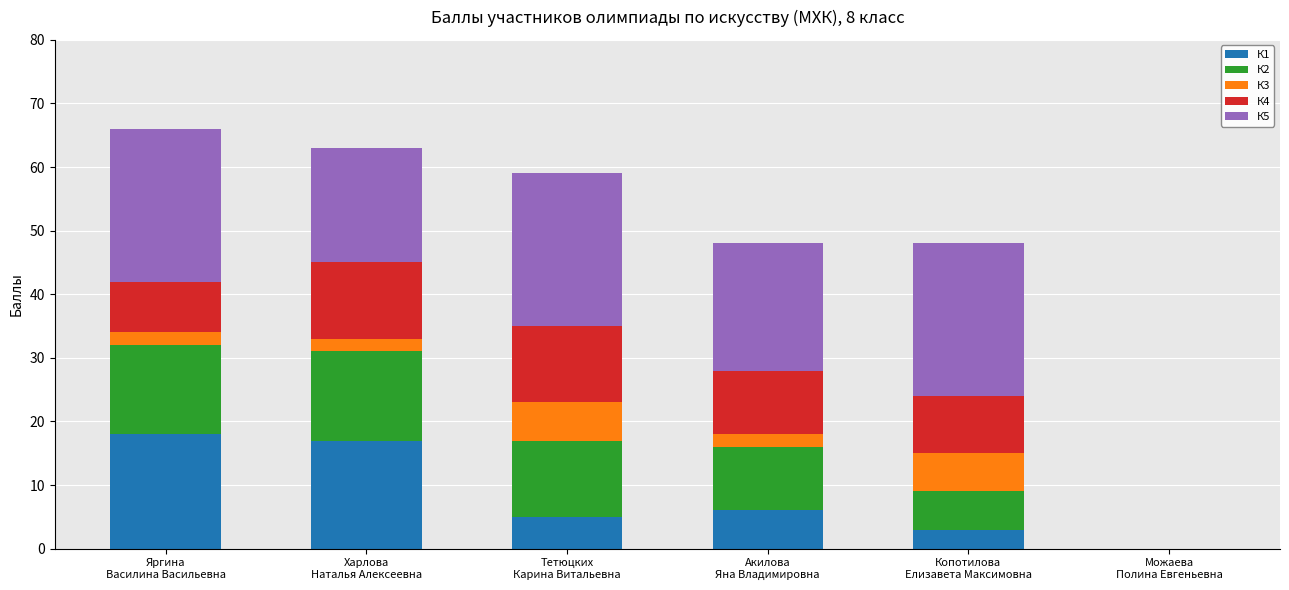

What is the maximum value for К1?

18